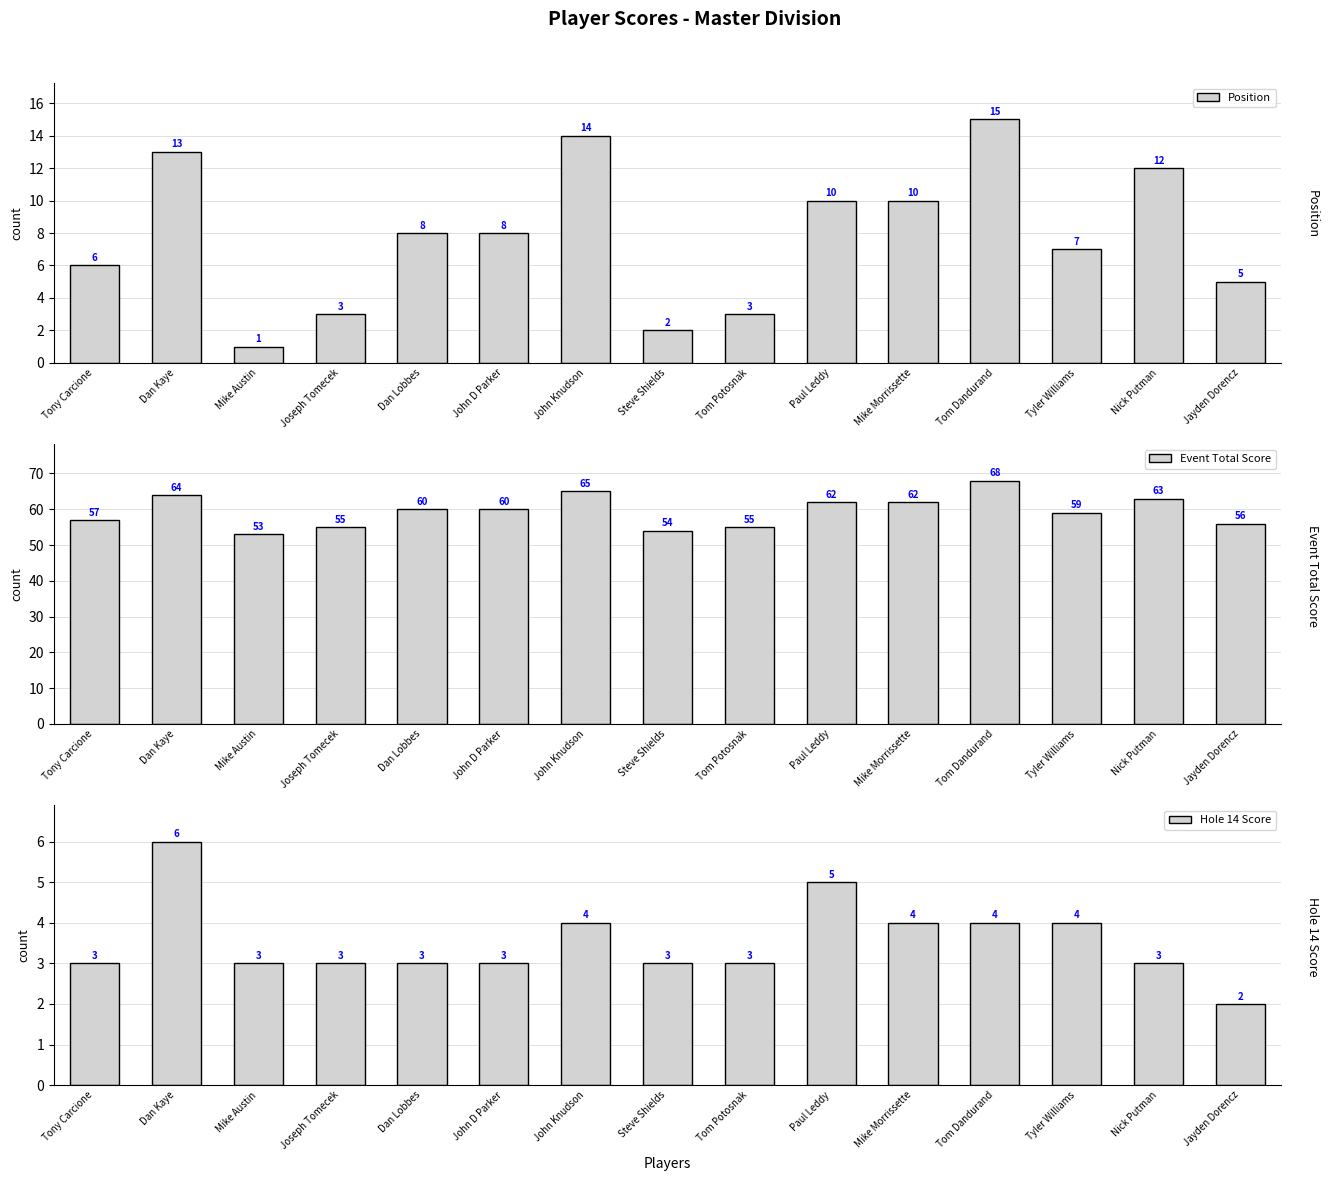

Where is Position nearest to the value 8?

Dan Lobbes